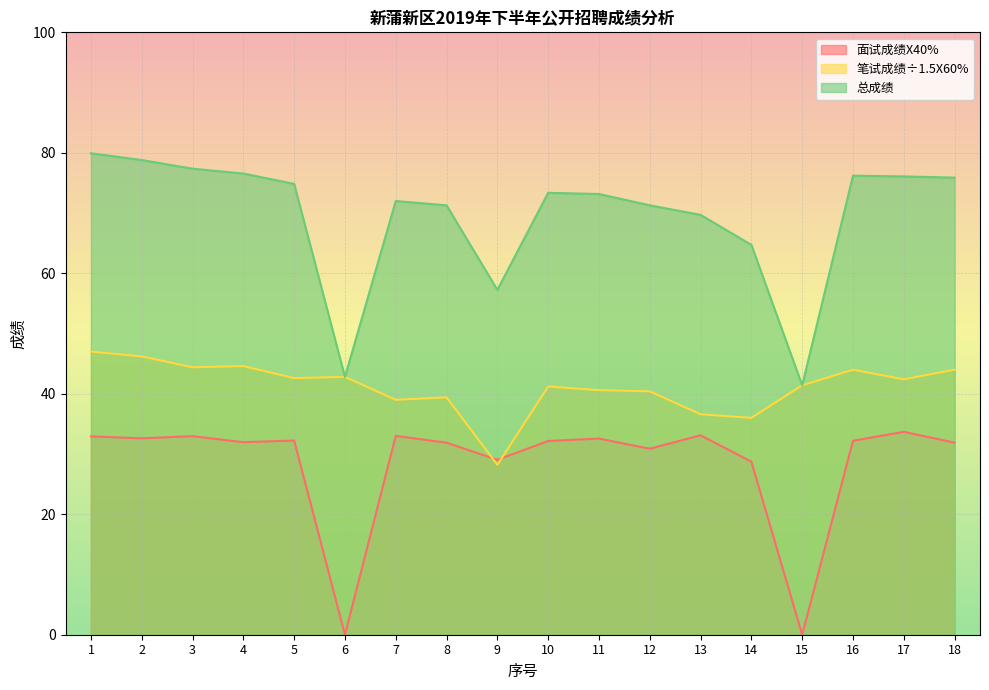

Reading left to right, transcribe all the data shown in this chart.

面试成绩X40%: 32.9	32.6	33.0	32.0	32.2	0.0	33.0	31.9	29.0	32.2	32.6	30.9	33.1	28.7	0.0	32.2	33.7	31.9
笔试成绩÷1.5X60%: 47.0	46.2	44.4	44.6	42.6	42.8	39.0	39.4	28.2	41.2	40.6	40.4	36.6	36.0	41.4	44.0	42.4	44.0
总成绩: 79.9	78.8	77.4	76.6	74.8	42.8	72.0	71.3	57.2	73.4	73.2	71.3	69.7	64.7	41.4	76.2	76.1	75.9